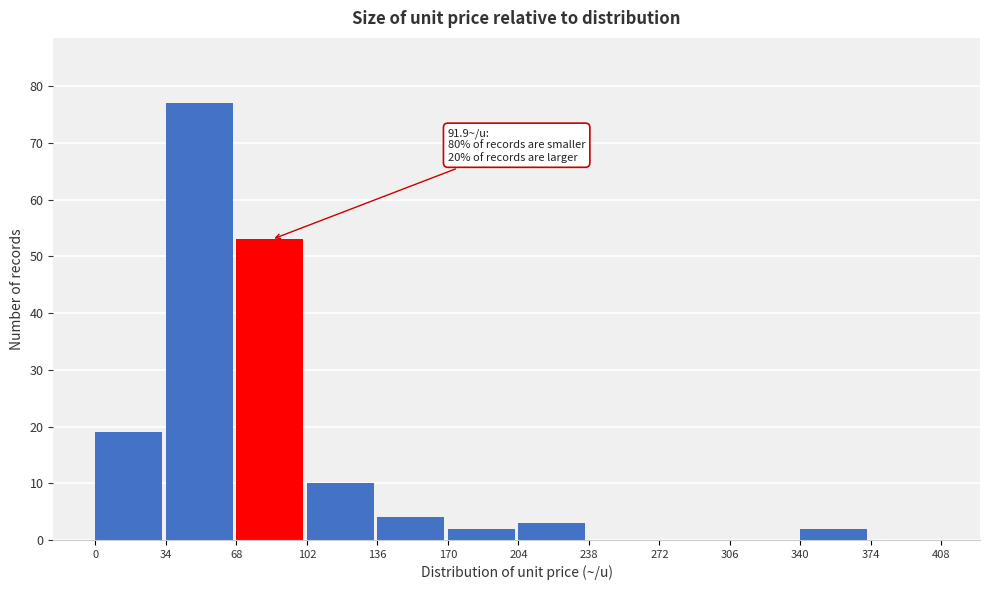

Over which range of the x-axis is the bar tallest?

34 to 68